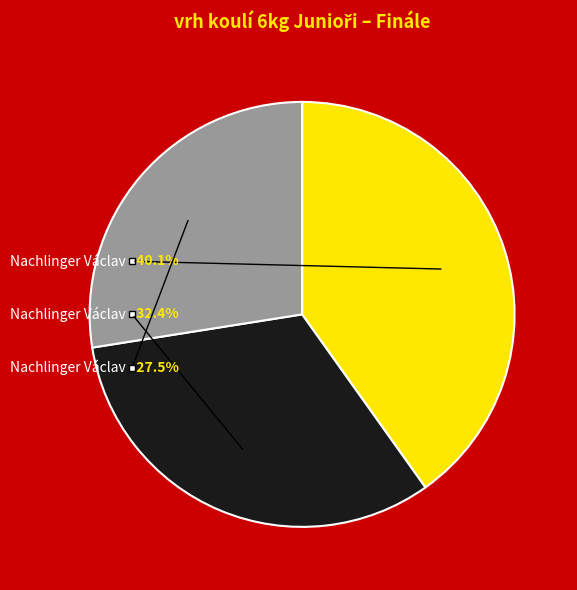

How many slices are in this pie chart?

3